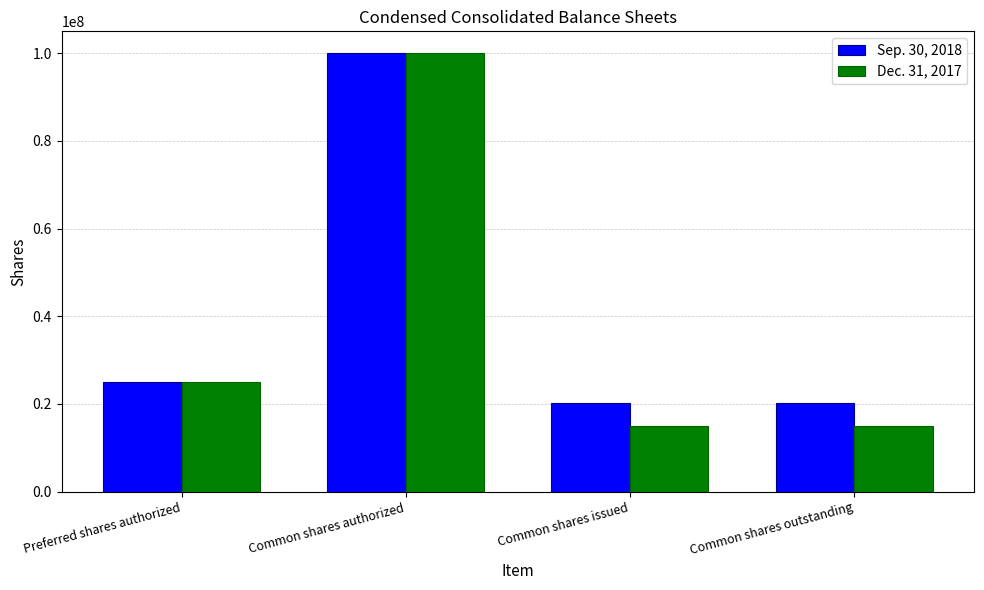

Rank the series at Common shares issued from highest to lowest value.

Sep. 30, 2018, Dec. 31, 2017